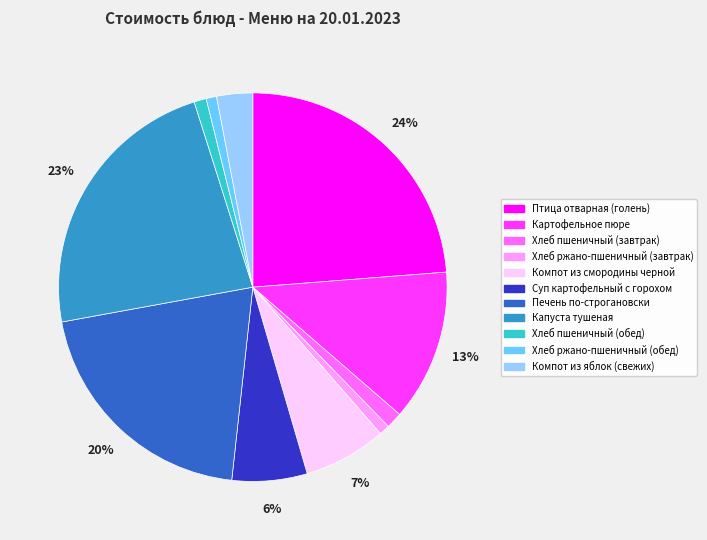

To the nearest percent, what is the difference between the largest and smallest slice percentages?

23%